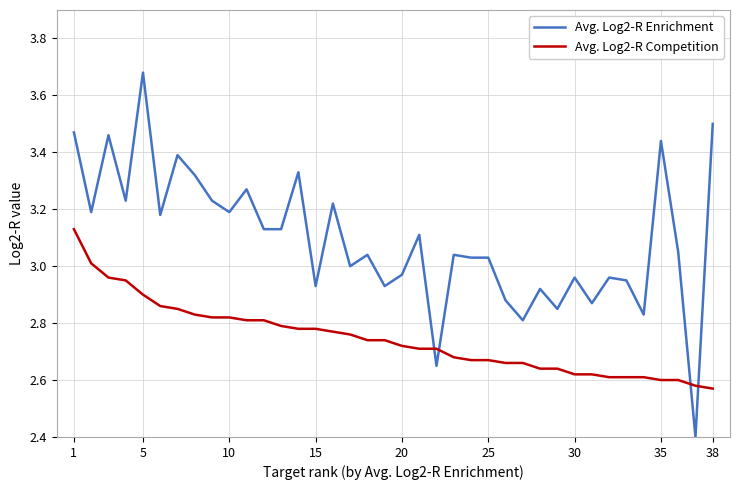

What is the difference between the maximum and minimum values in the Avg. Log2-R Competition series?

0.6